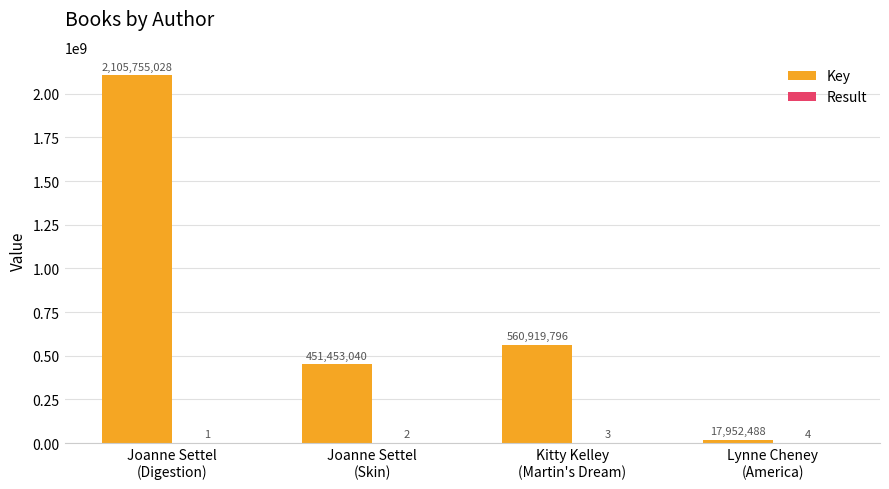

What is the maximum value shown in the chart?

2105755028